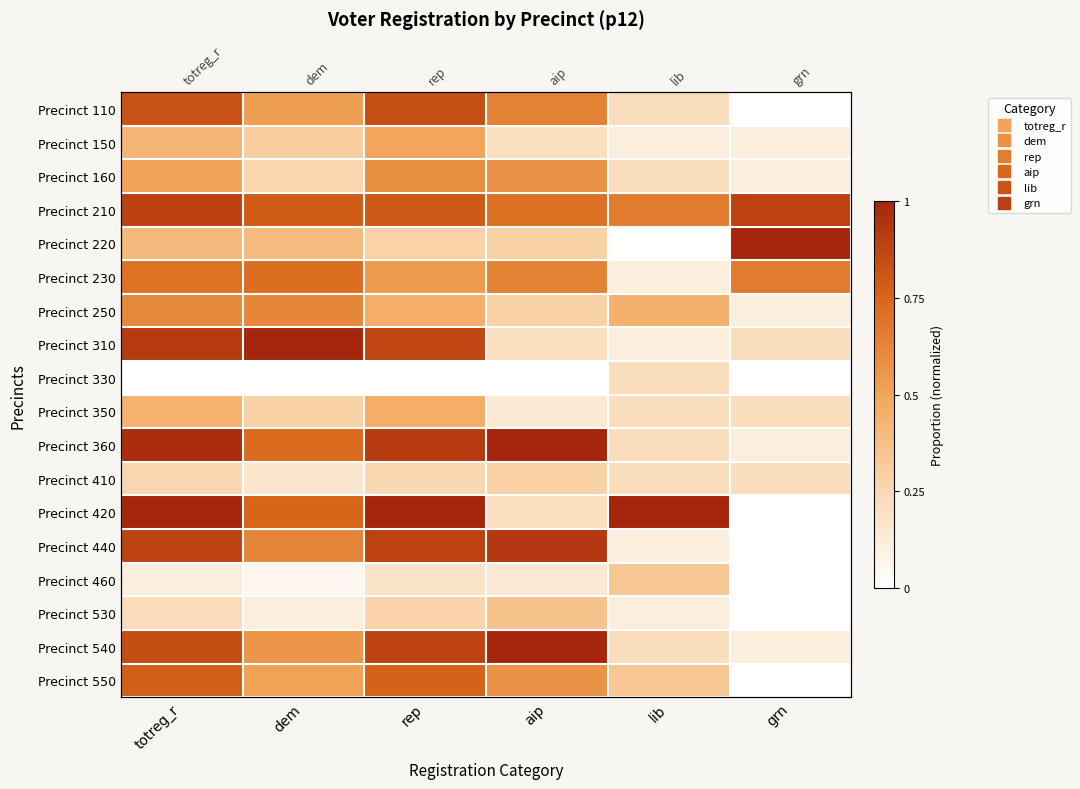

True or false: Precinct 460 has a value of 0.2 at rep.

True